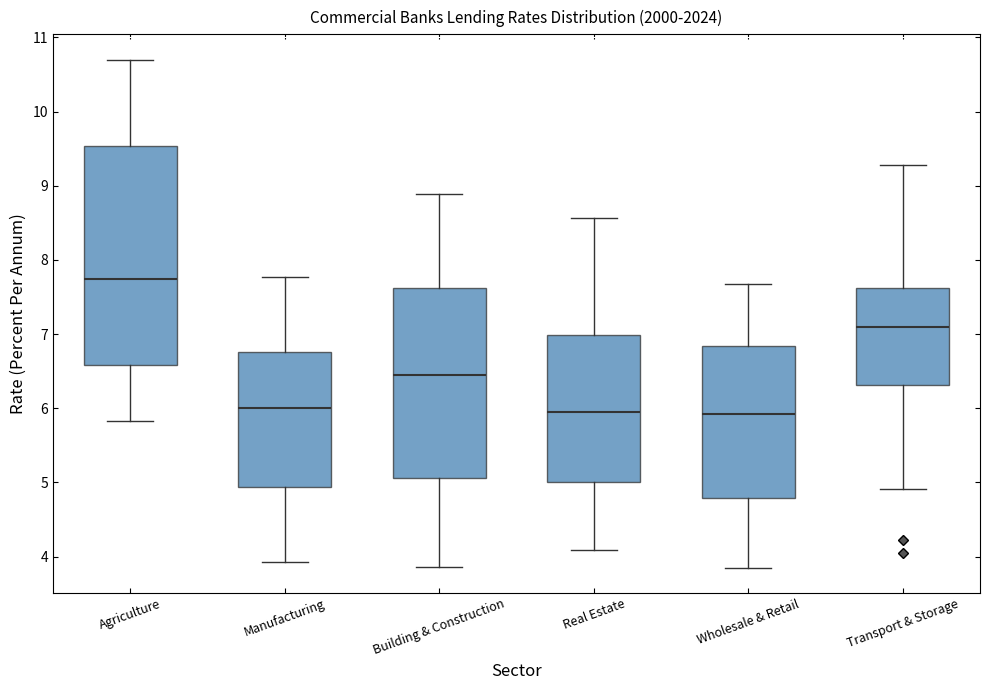

Where does the median line of the box for Agriculture sit on the y-axis? The values are not printed on the chart, so give them approximately, as read against the axis.

7.7